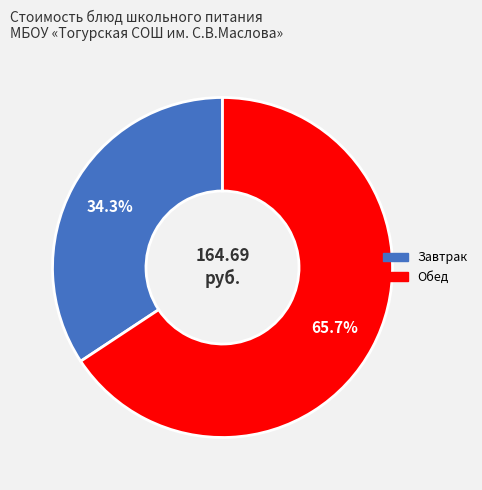

How many slices are in this pie chart?

2